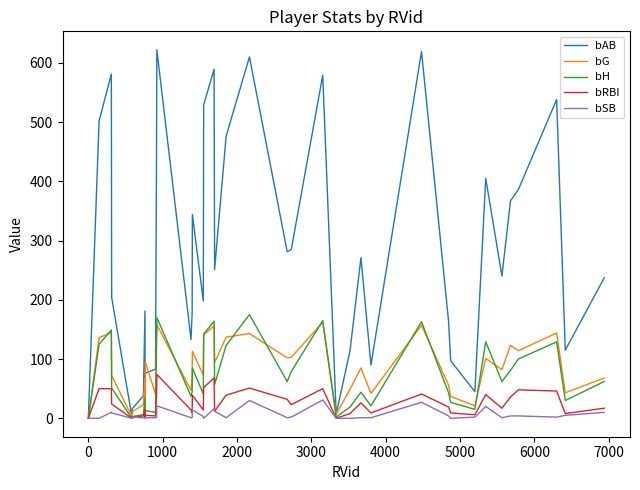

In bRBI, how many points are lower than both neighbors (excluding endpoints)?

12